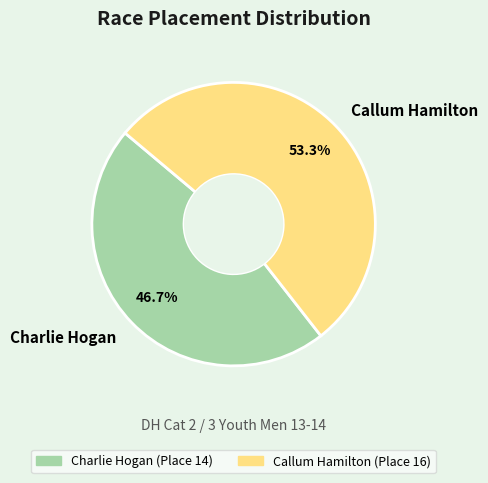

Which slice is the largest?

Callum Hamilton